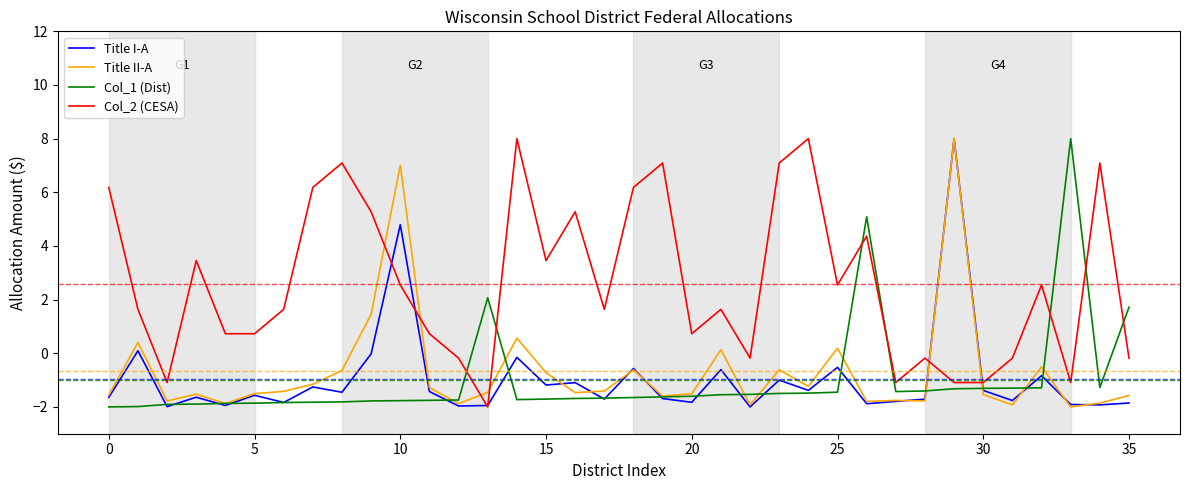

Which series has the largest total across all categories?

Col_2 (CESA)